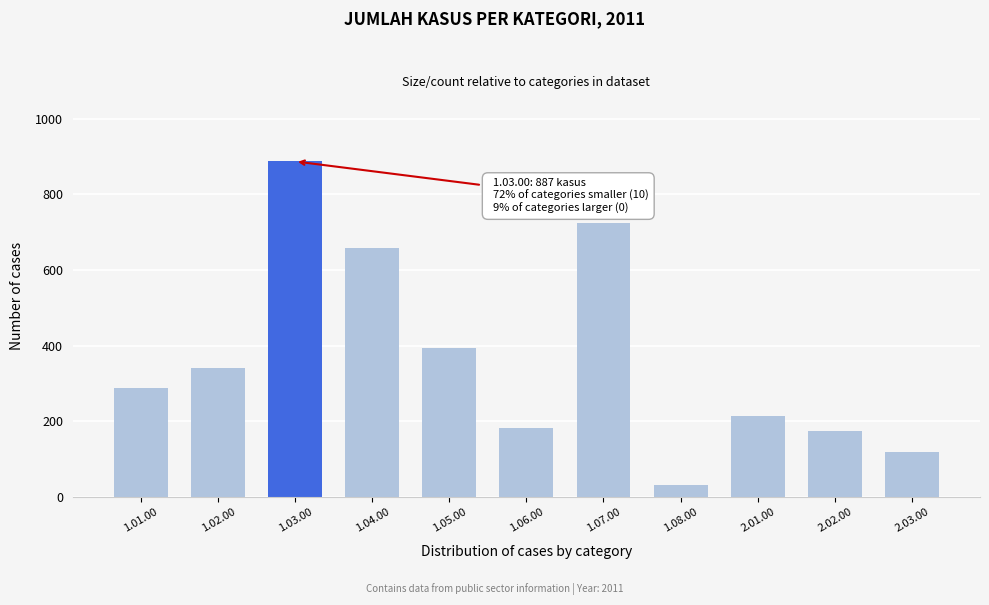

Reading left to right, what are all the values shown in this chart?

288	340	887	657	393	183	723	32	213	174	118